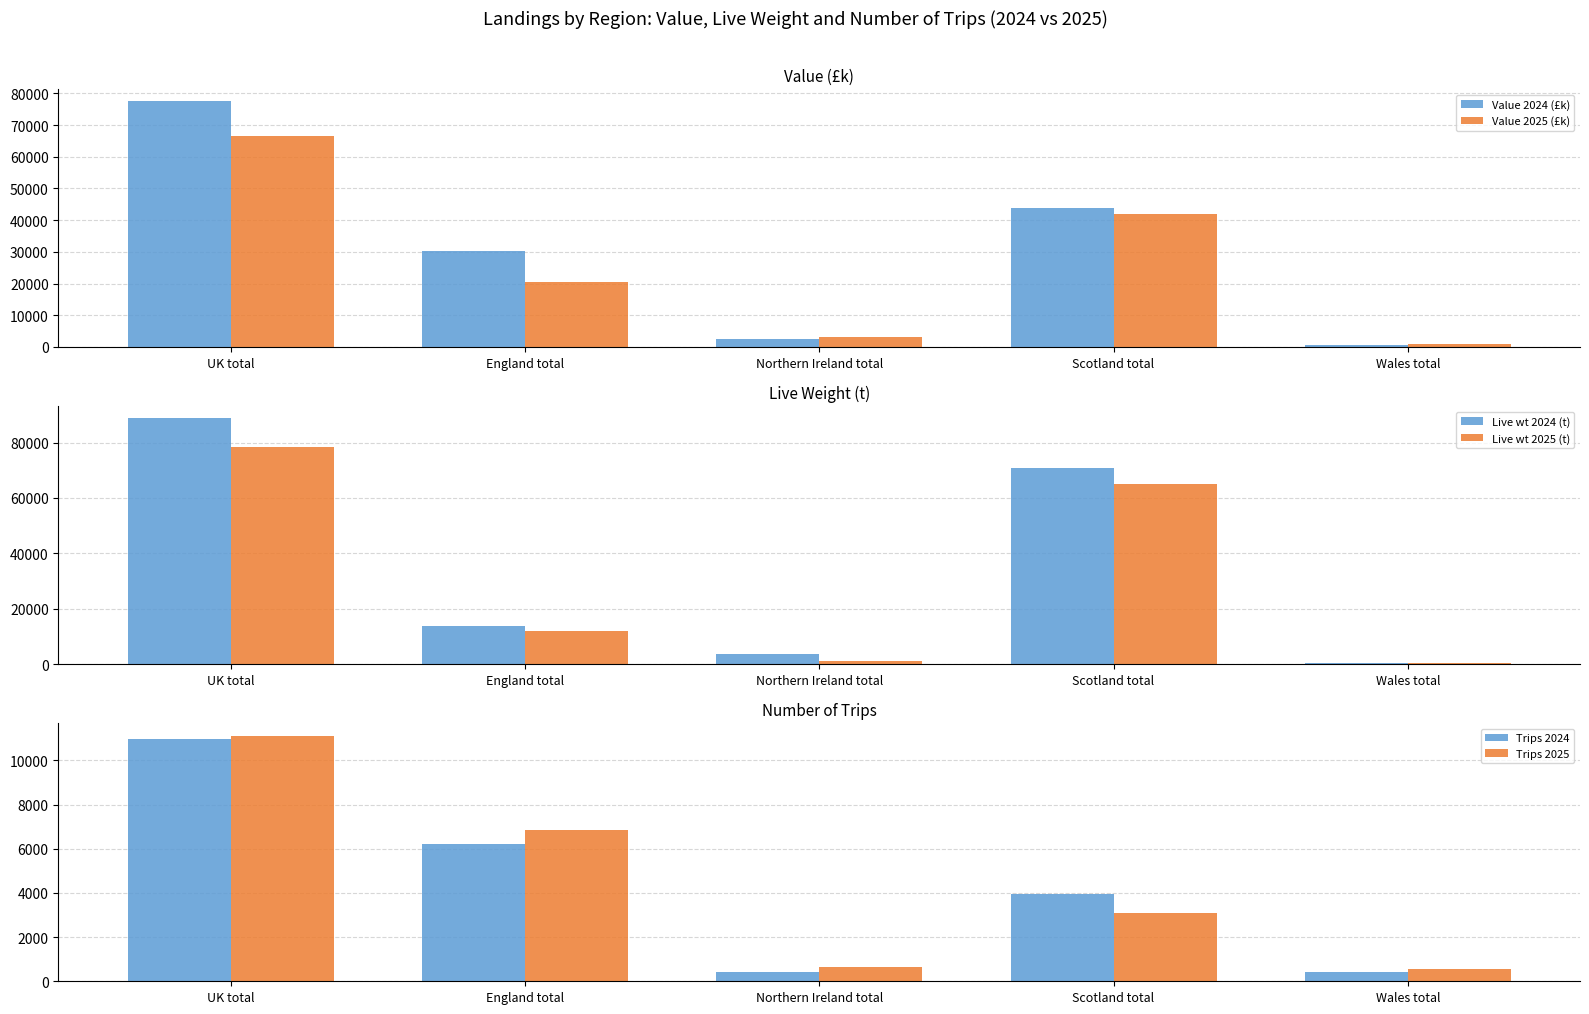

Is it true that Trips 2024 equals 3929.0 at Scotland total?

True